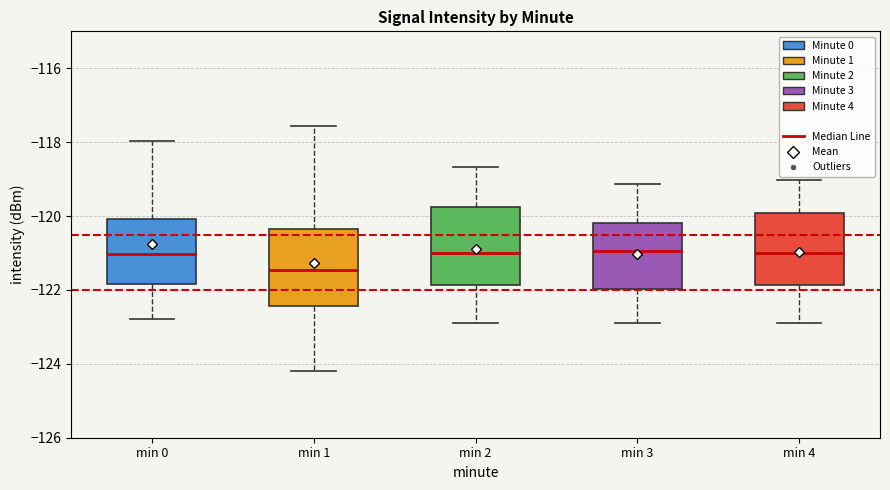

Where does the lower whisker of the box for min 1 end on the y-axis? The values are not printed on the chart, so give them approximately, as read against the axis.

-124.2